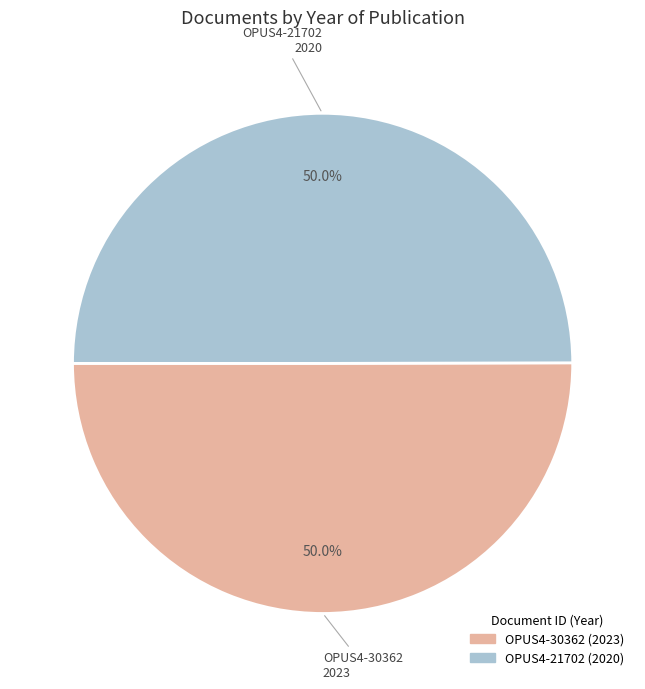

To the nearest percent, what is the combined percentage of OPUS4-21702 and OPUS4-30362?

100%